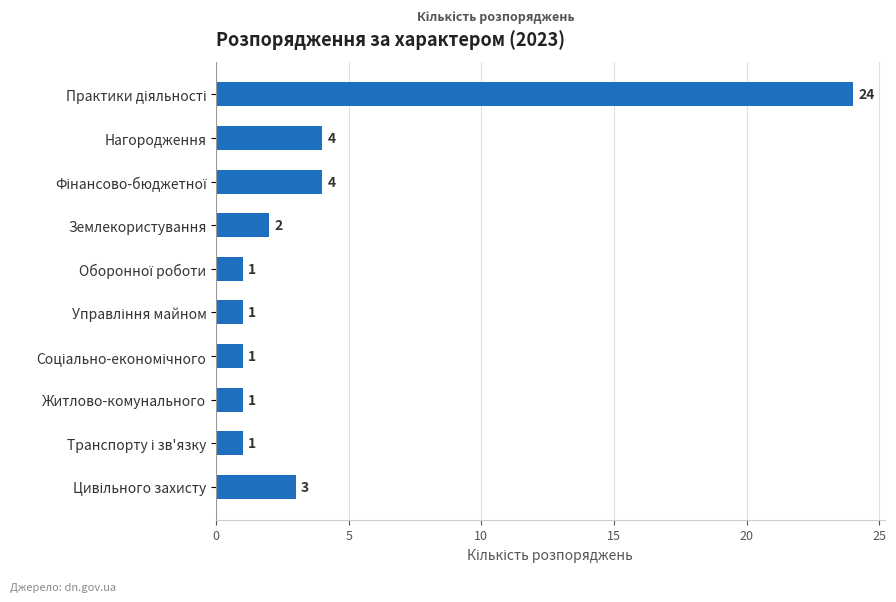

What is the sum of all values?

42